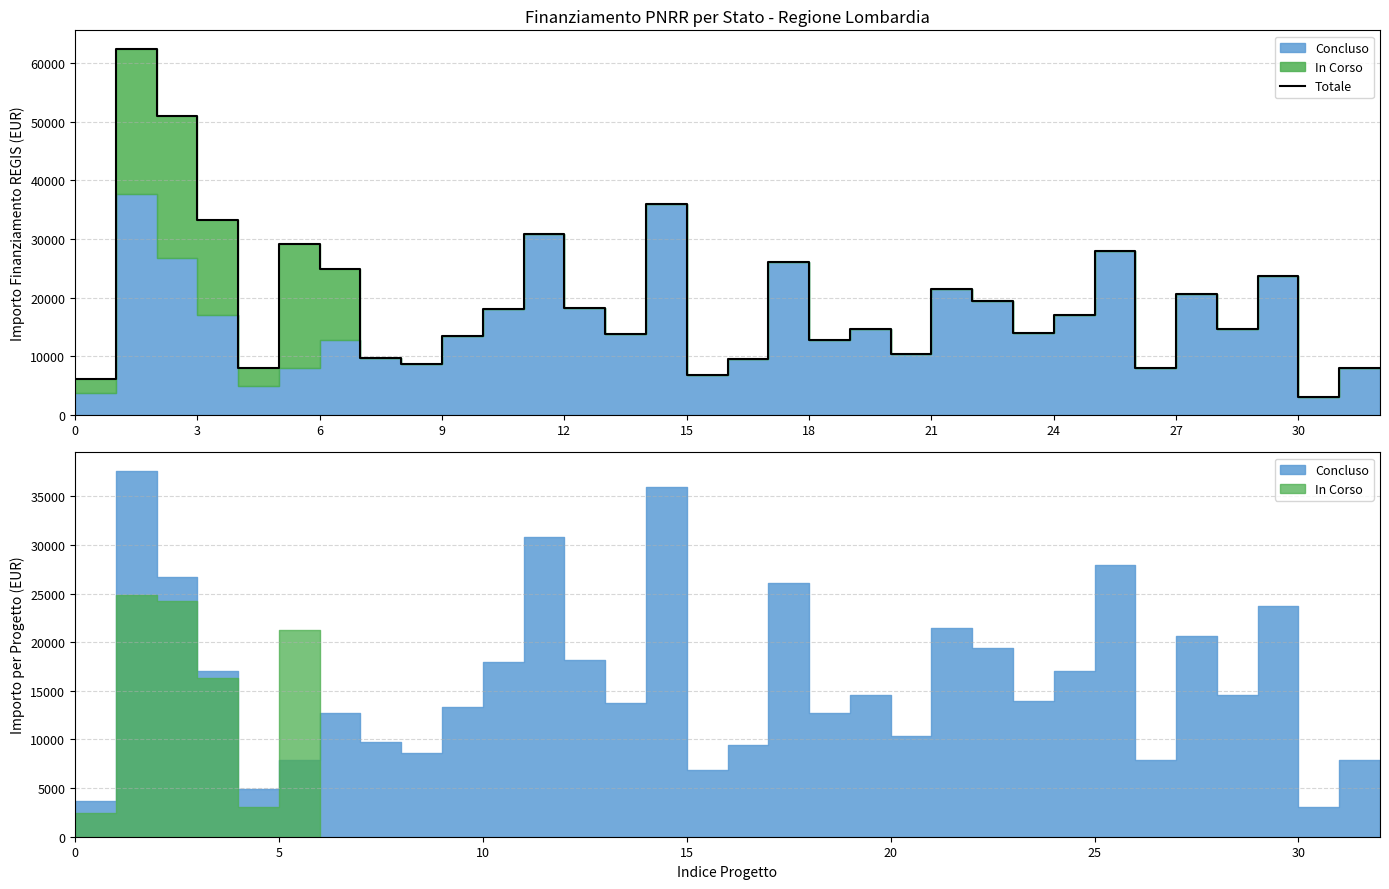

Which category has the lowest value across all series?

30